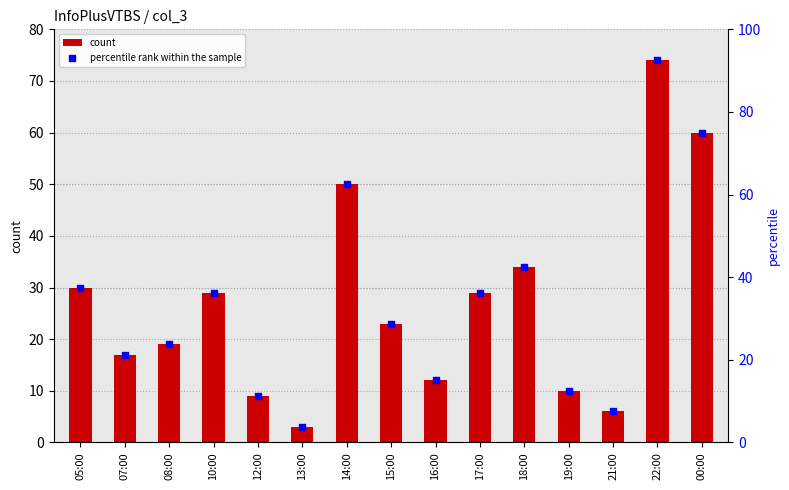

At which category is the sum across all series the highest?

22:00